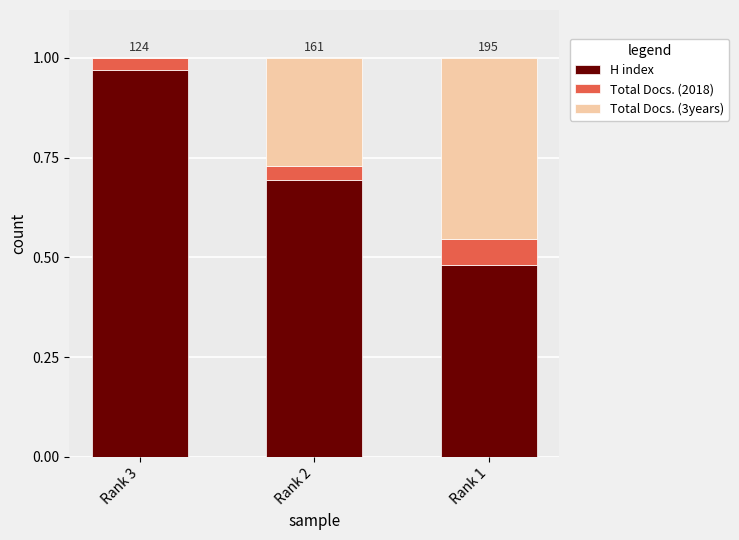

How many distinct data groups are displayed?

3